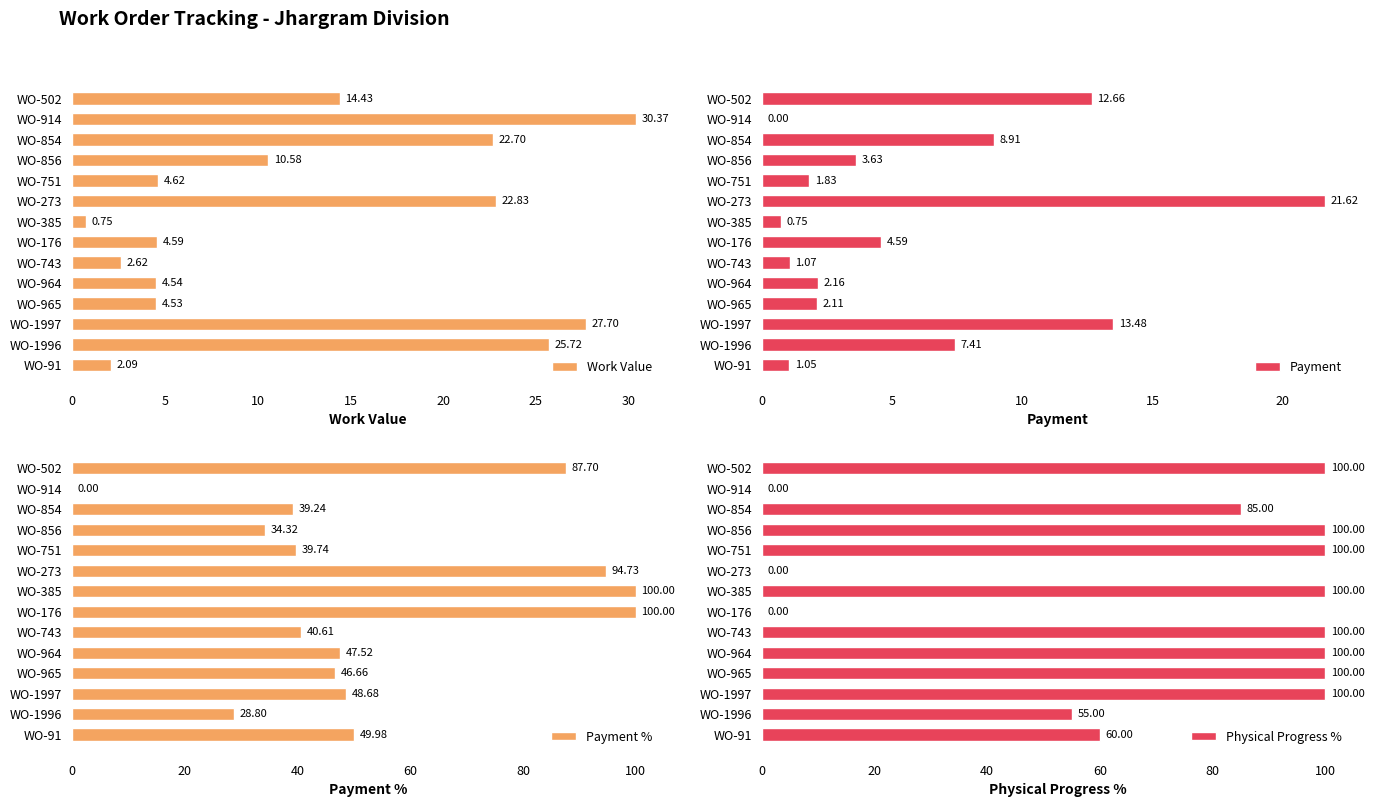

What is the difference between the Work Value values at WO-273 and WO-1997?

4.9